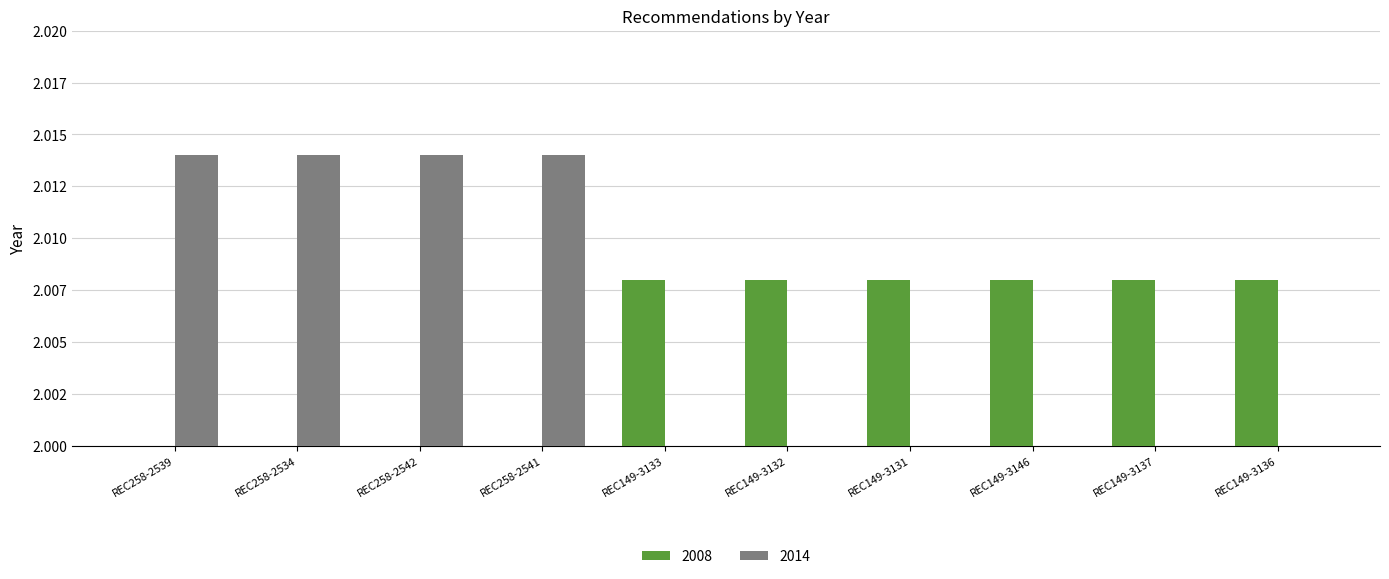

Is the value of 2008 at REC258-2539 greater than the value of 2014 at REC258-2539?

No